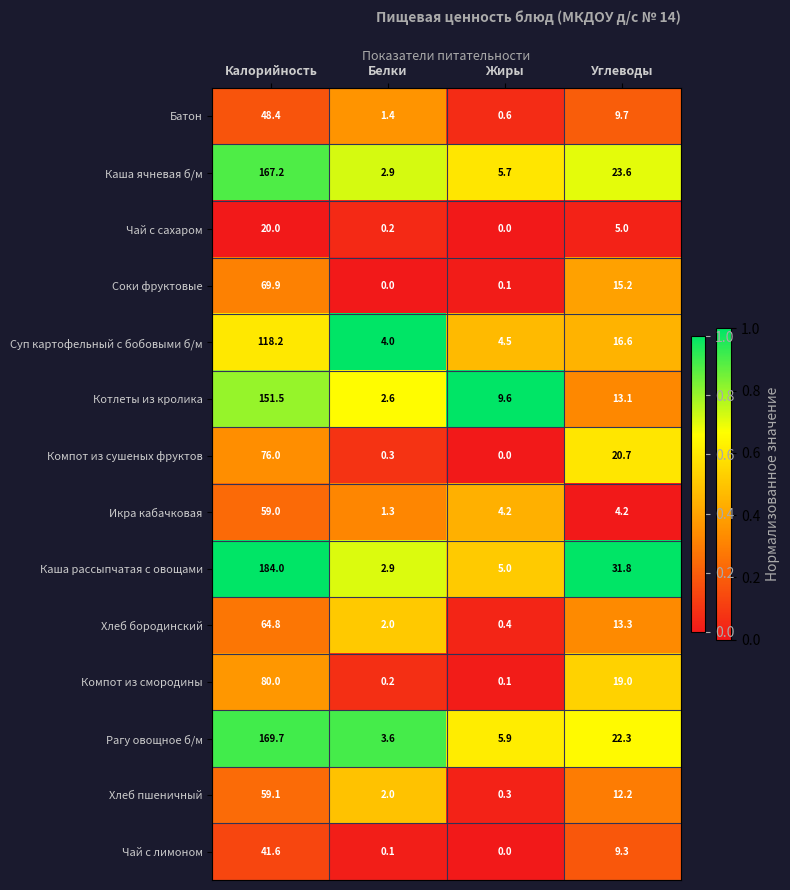

The Рагу овощное б/м series shows 33.2 at Углеводы. True or false?

False